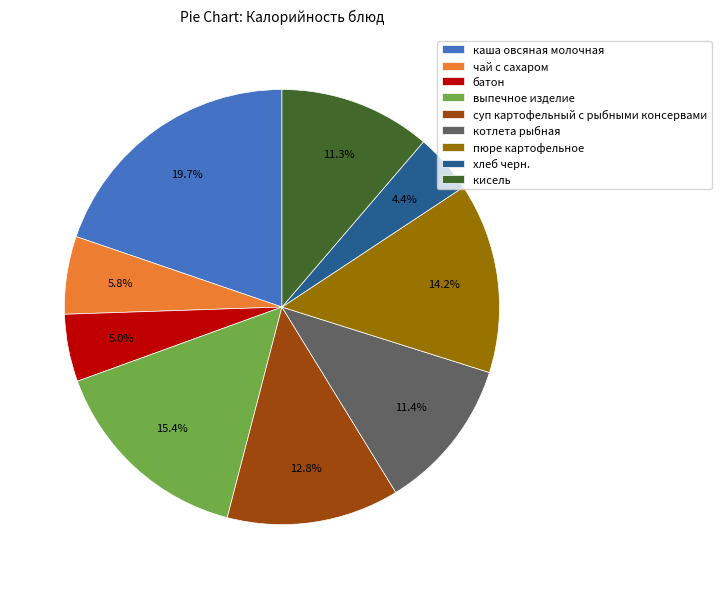

What is the largest slice in the pie chart?

каша овсяная молочная